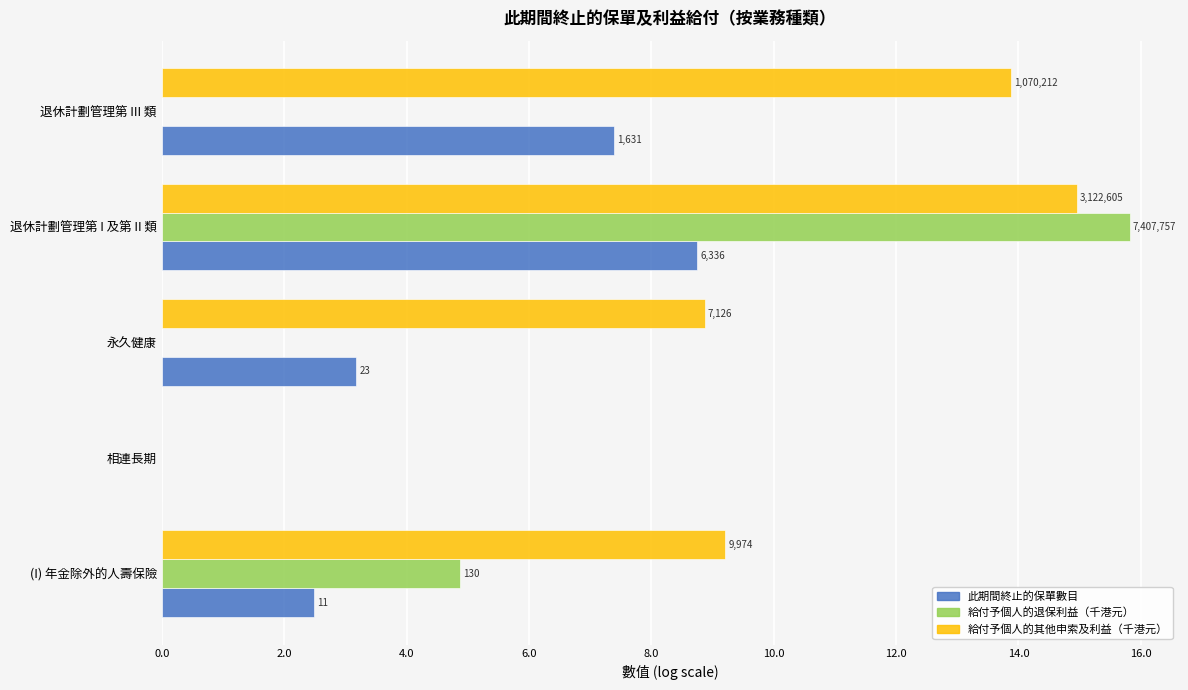

What are all the series names shown in the legend?

此期間終止的保單數目, 給付予個人的退保利益（千港元）, 給付予個人的其他申索及利益（千港元）